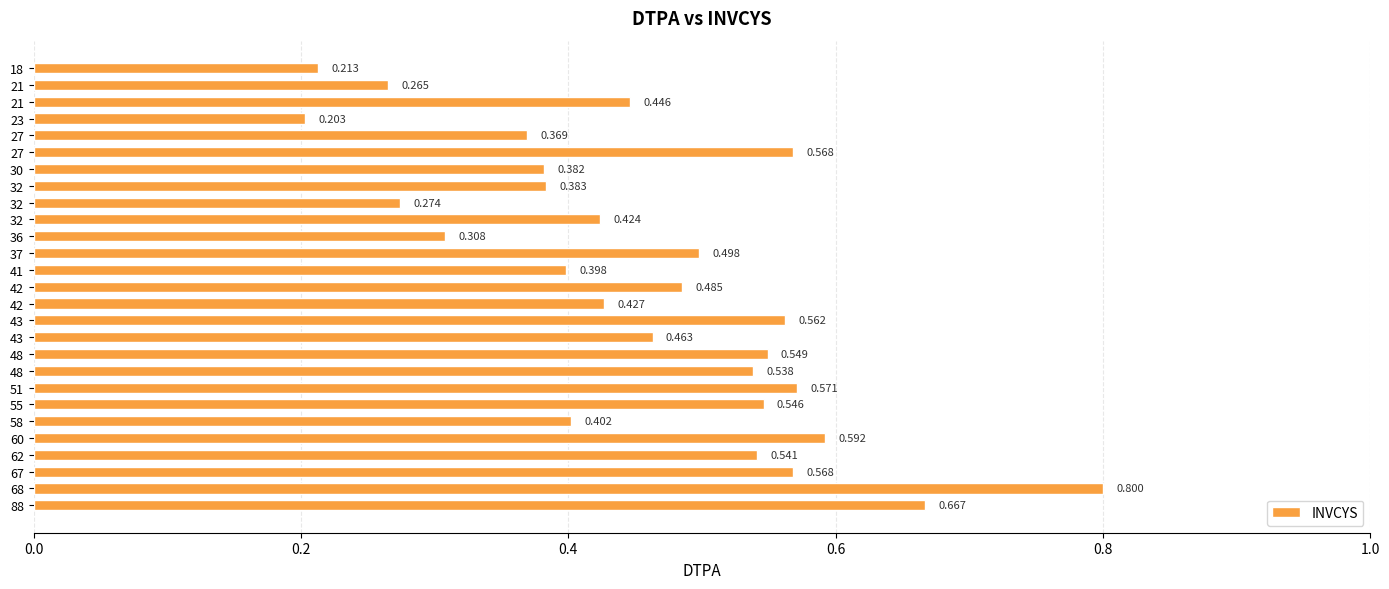

Are the bars horizontal?

Yes